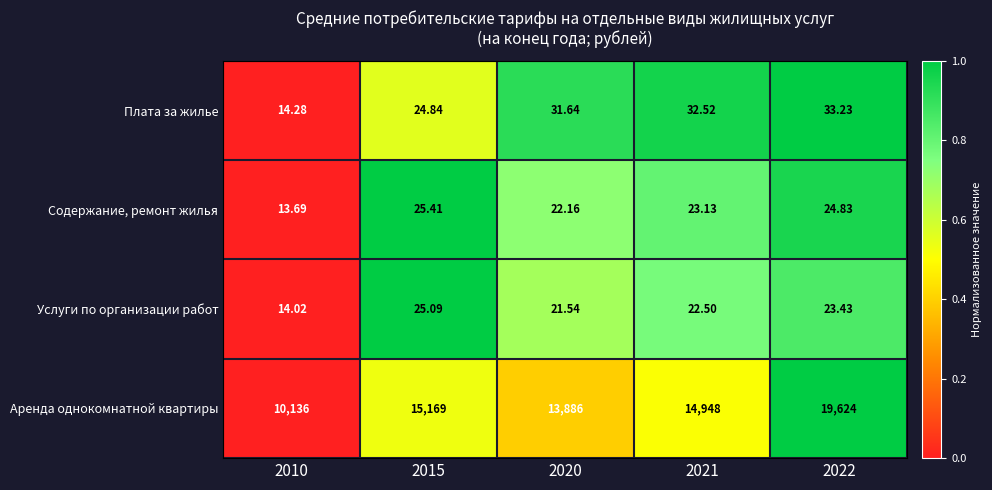

Is the value of Плата за жилье at 2022 greater than the value of Аренда однокомнатной квартиры at 2015?

No